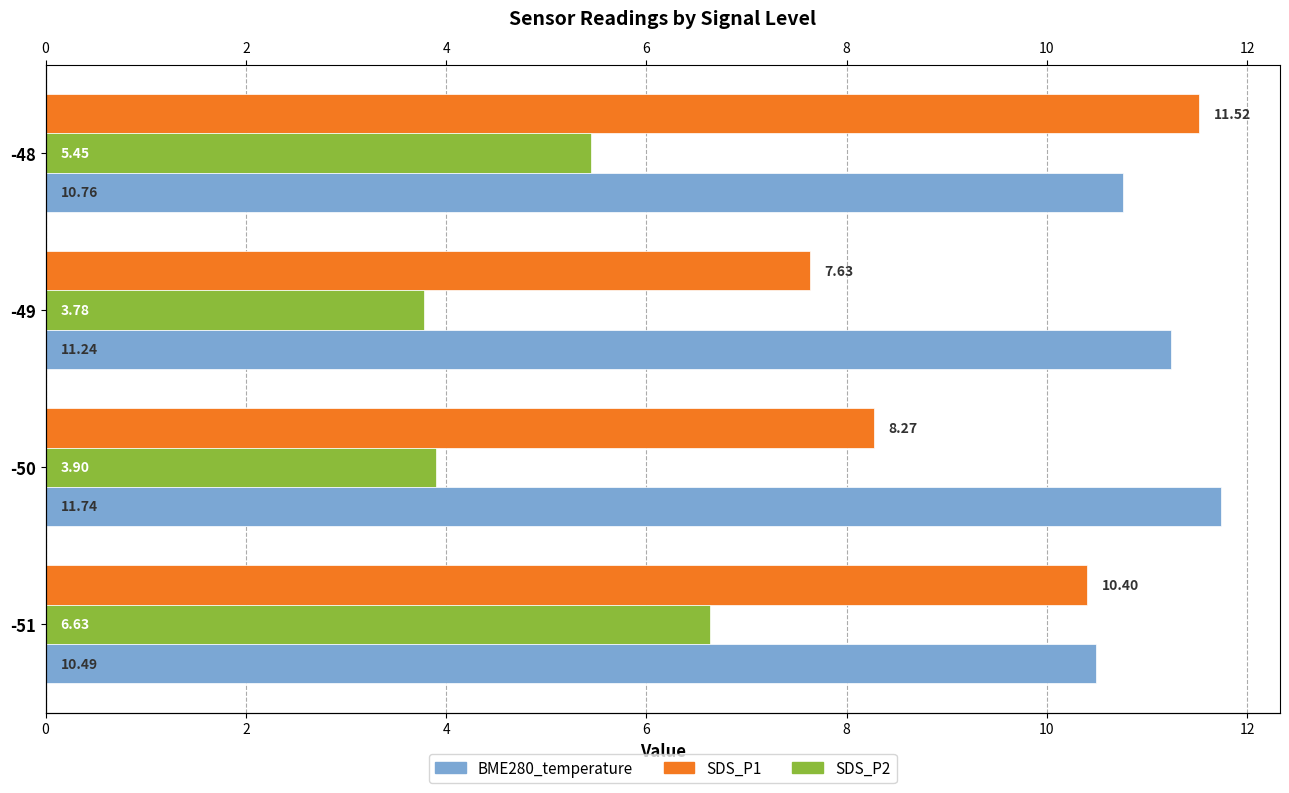

What are all the series names shown in the legend?

SDS_P1, SDS_P2, BME280_temperature